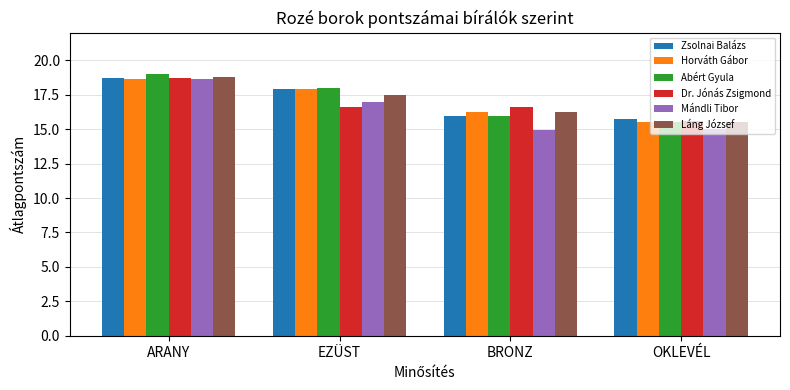

What is the maximum value for Dr. Jónás Zsigmond?

18.7